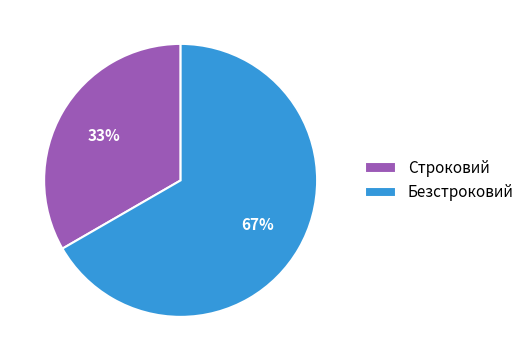

Is Безстроковий the majority of the pie?

Yes